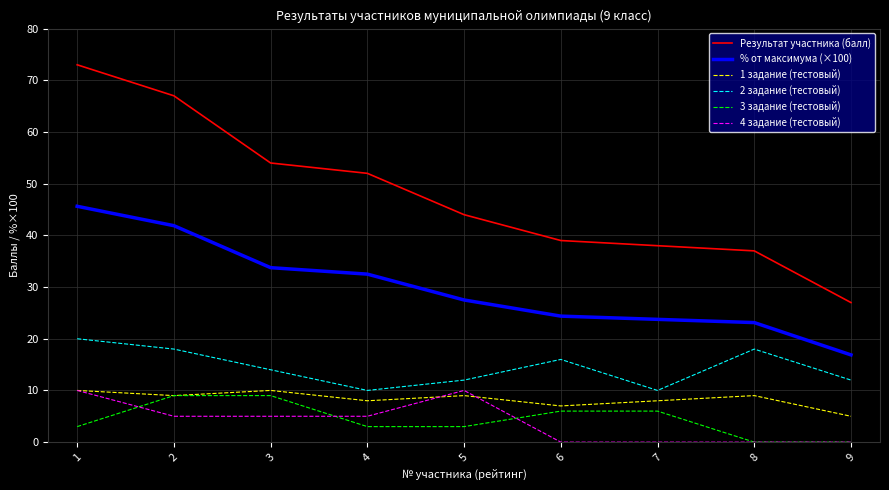

Is the value of 4 задание (тестовый) at 1 greater than the value of 1 задание (тестовый) at 4?

Yes